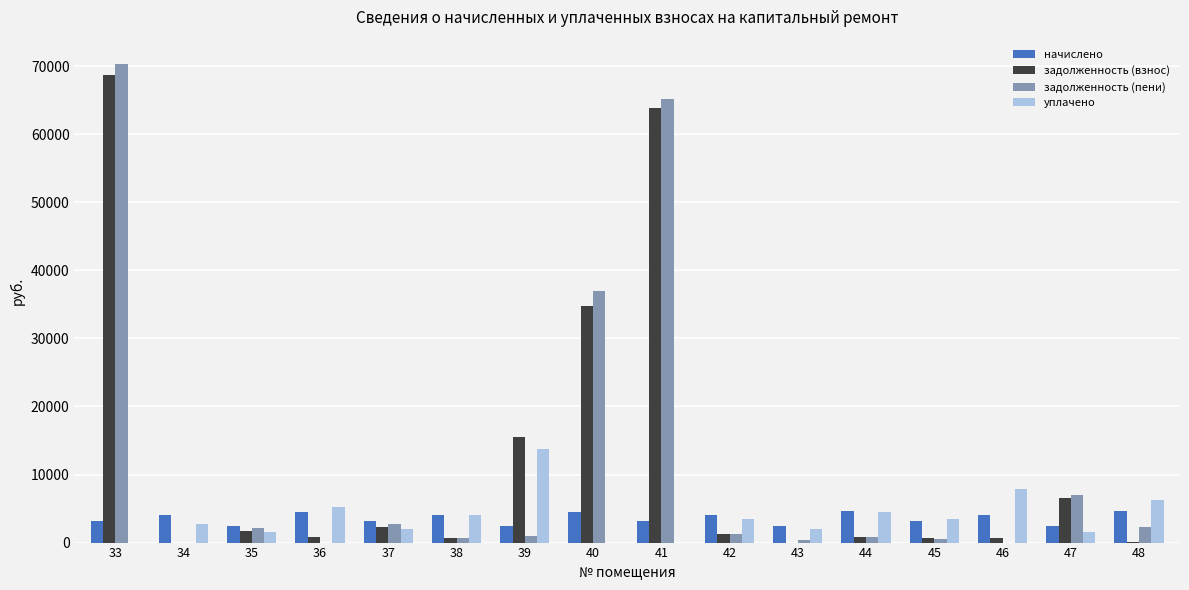

The value of задолженность (взнос) at 37 is 2238.3. True or false?

True